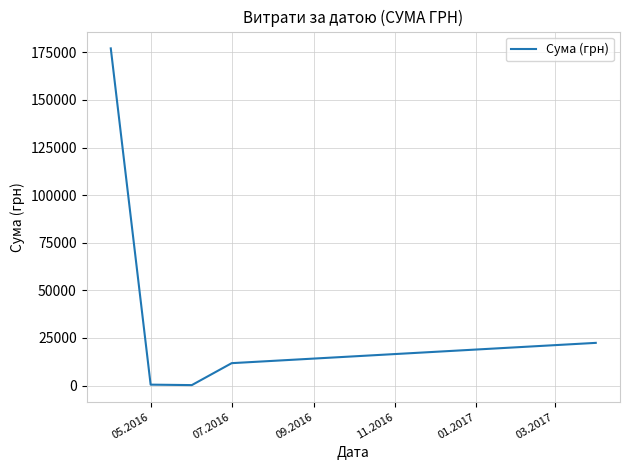

True or false: the data has more than 1 interior local peaks.

False